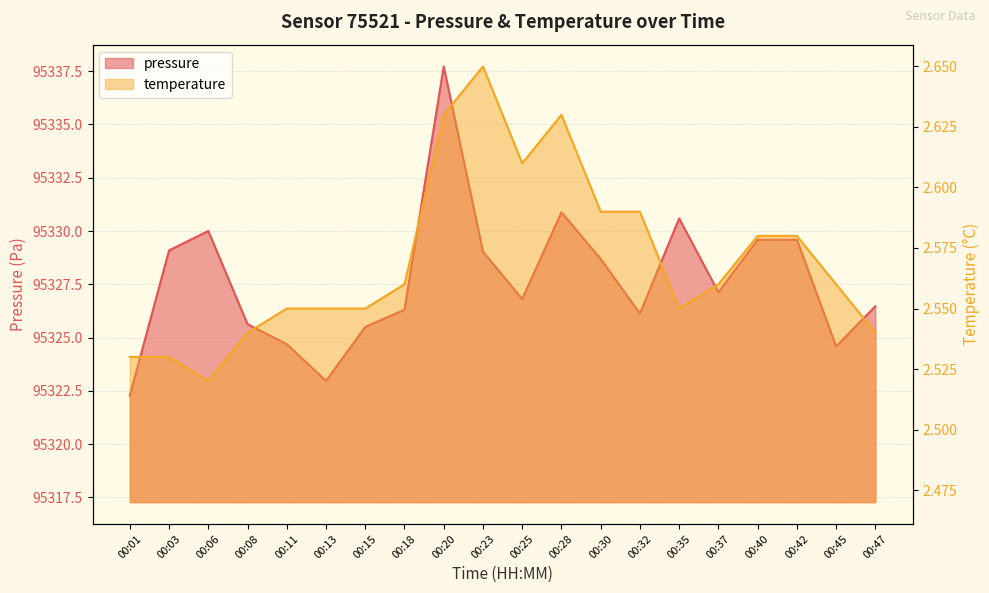

List the labels in order of pressure value, largest first.

00:20, 00:28, 00:35, 00:06, 00:40, 00:42, 00:03, 00:23, 00:30, 00:37, 00:25, 00:47, 00:18, 00:32, 00:08, 00:15, 00:11, 00:45, 00:13, 00:01